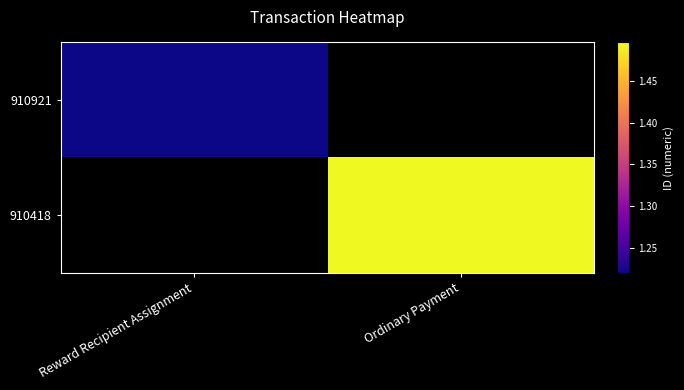

At Reward Recipient Assignment, list the series in order from smallest to largest.

910921, 910418